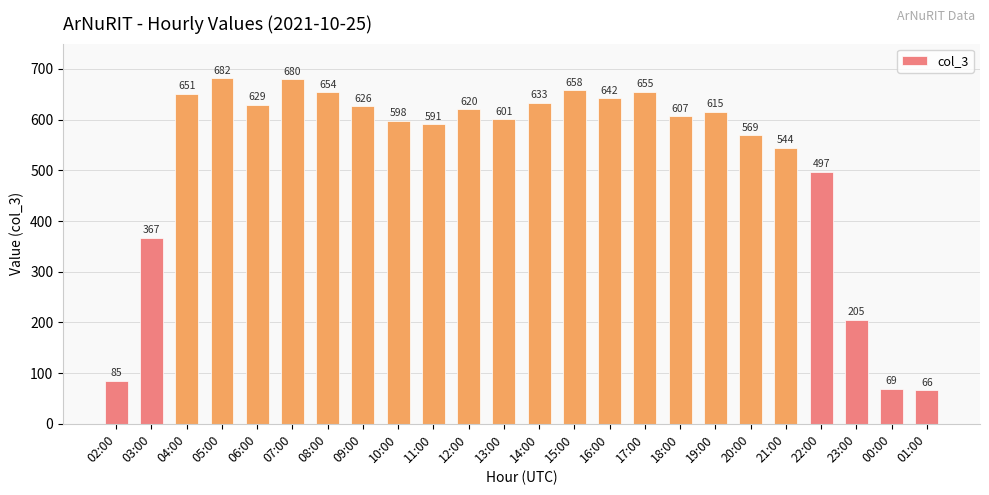

True or false: the data shows 48 at 23:00.

False